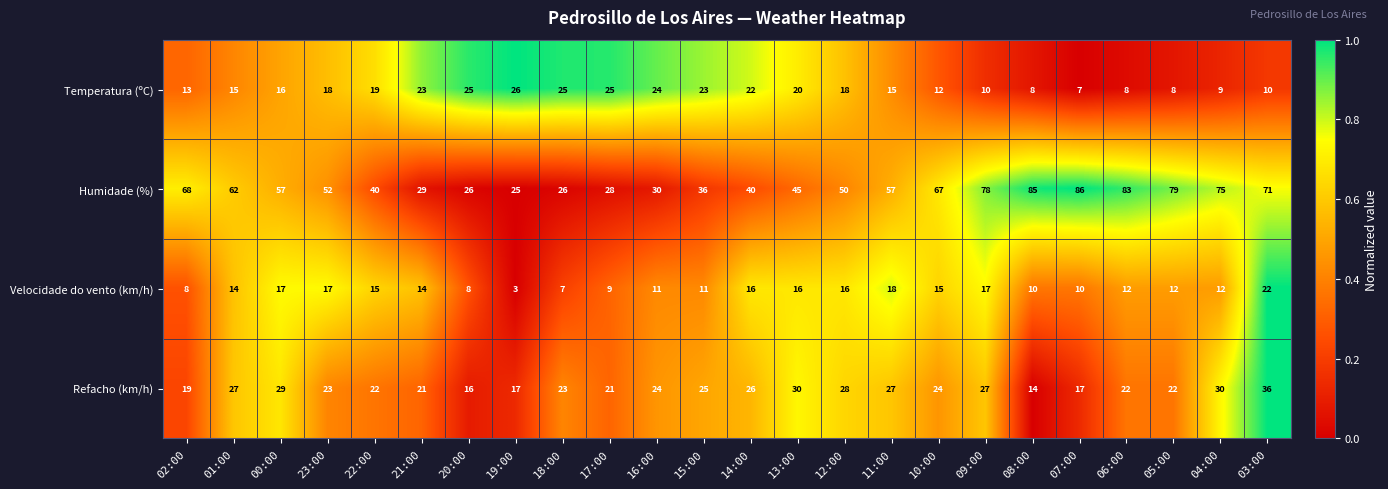

Which series changed the most between 18:00 and 10:00?

Humidade (%)